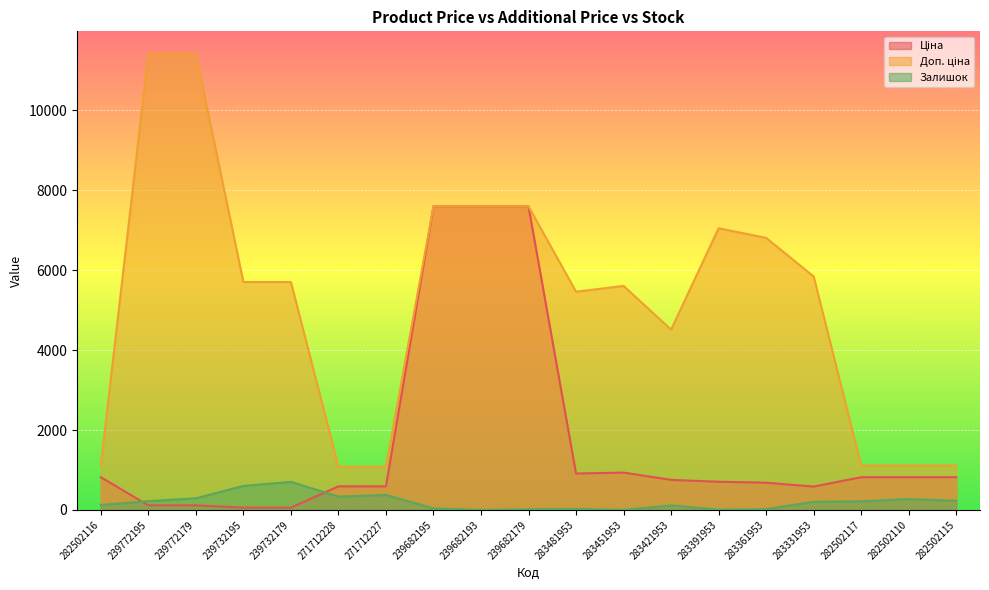

How many lines are shown in the chart?

3